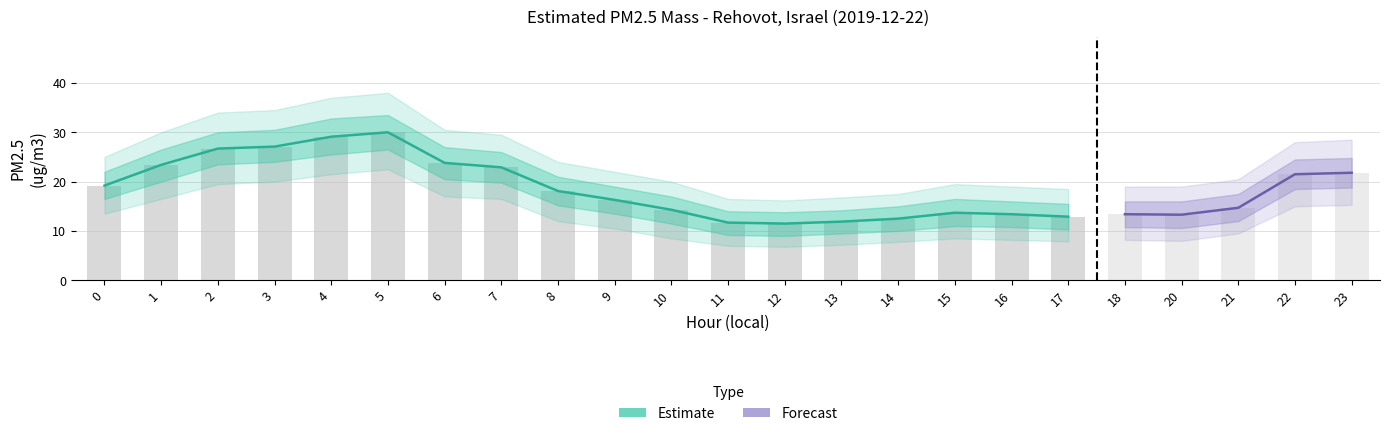

What is the sum of the PM2.5 outer upper values at 3 and 10?

54.5